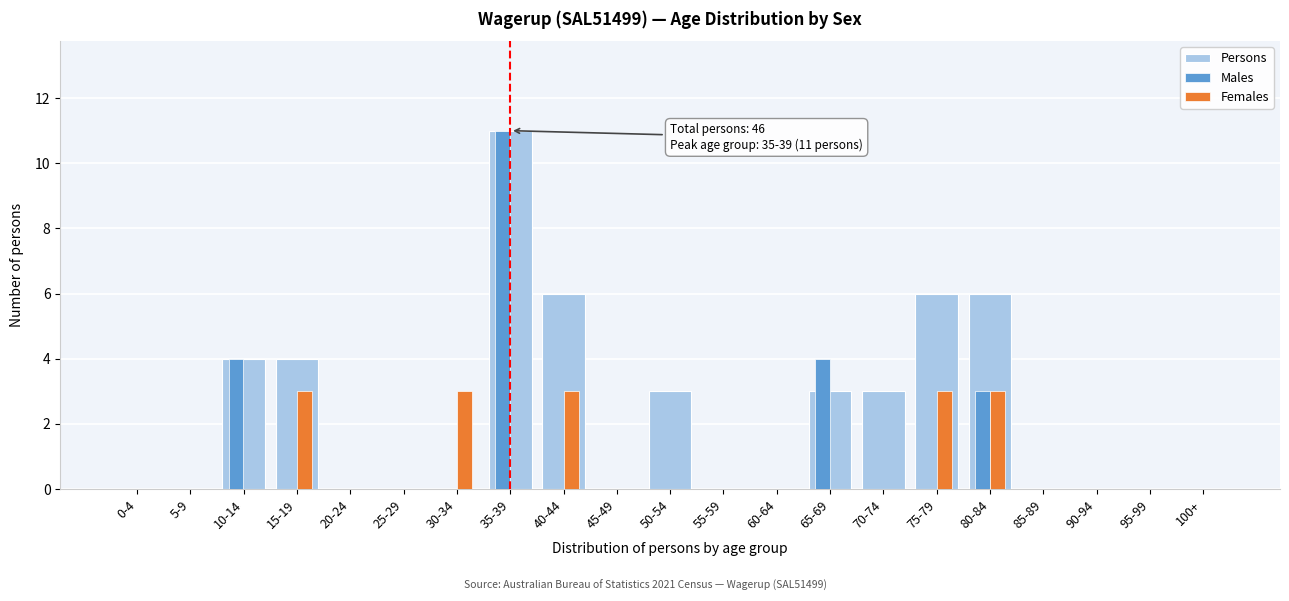

What is the sum of all Females values?

15